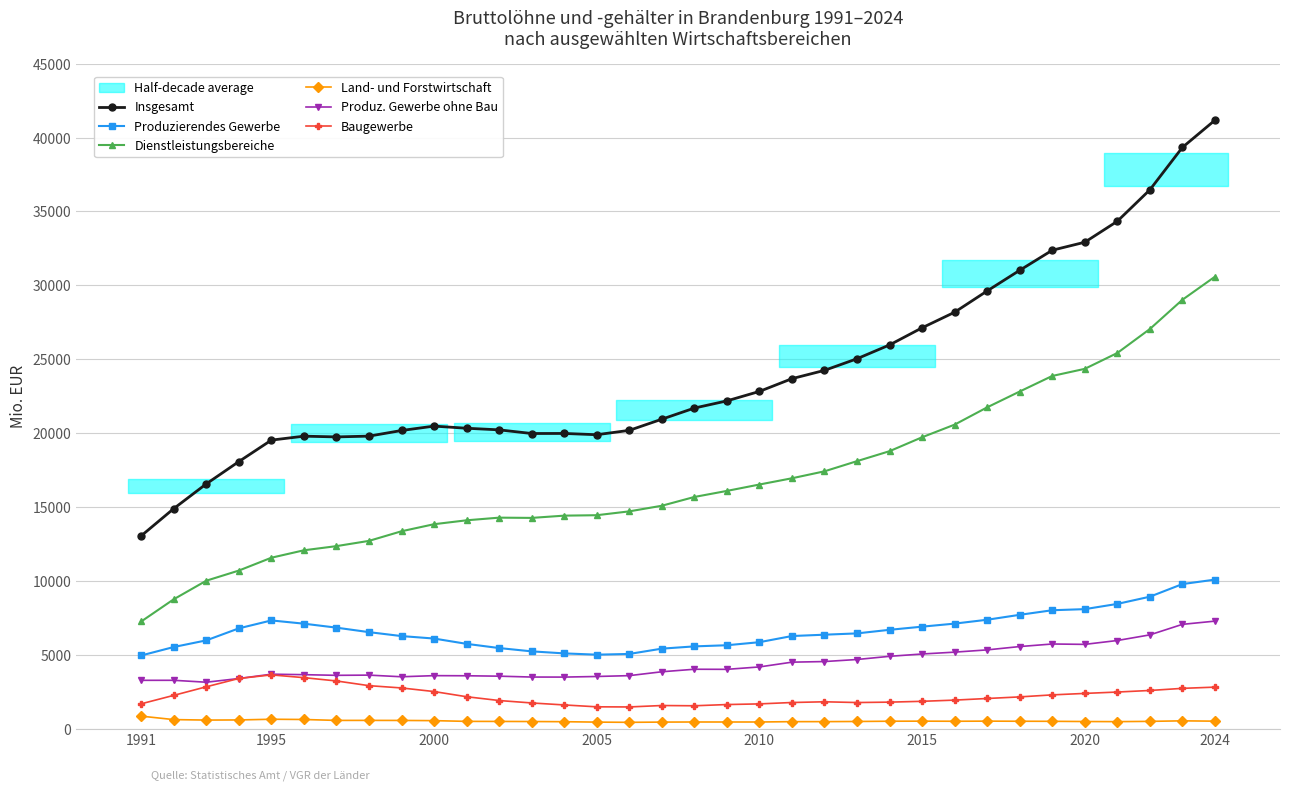

What is the difference between the maximum and minimum values in the Produzierendes Gewerbe series?

5133.9